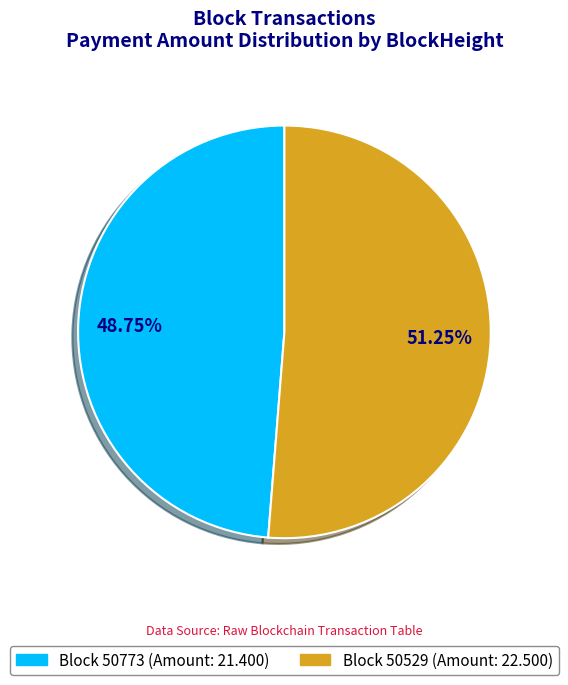

Rank the categories by value from highest to lowest.

50529, 50773